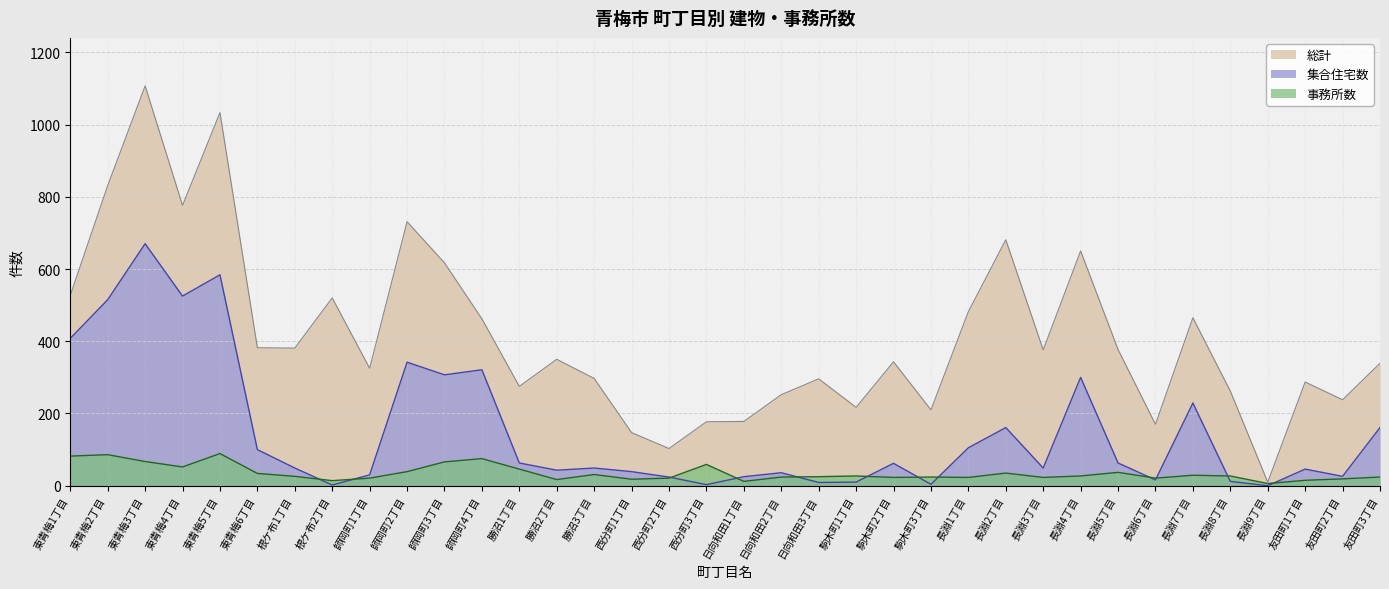

Where is the first local minimum for 事務所数?

東青梅4丁目